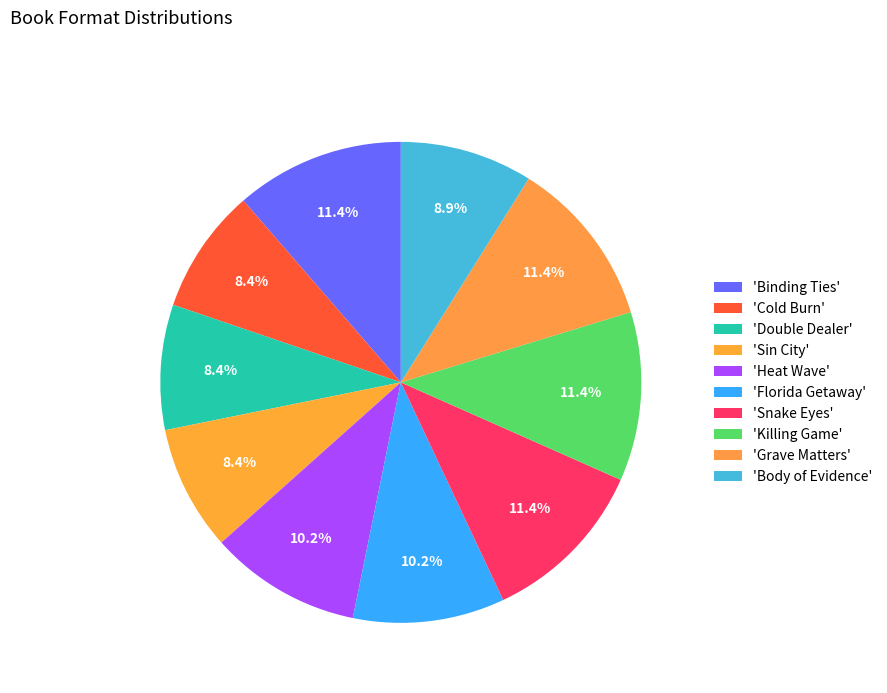

How many segments does this pie chart have?

10